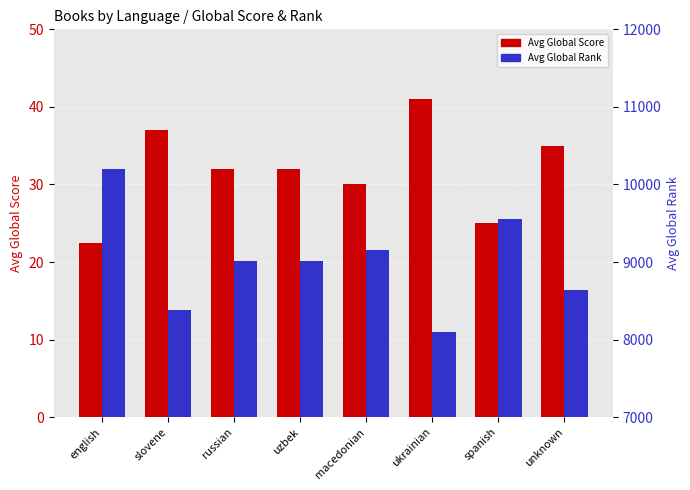

Count the Avg Global Rank values in the range 8644 to 9550.

5